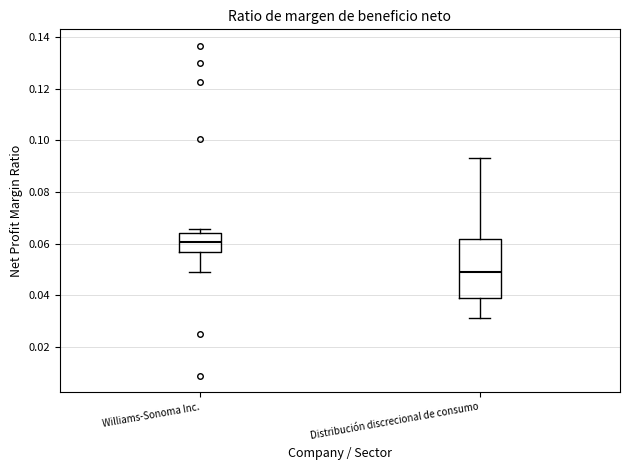

Reading left to right, transcribe this box plot: for each box, give where its median line is, the range the box spans, and where its two whiskers end, as read against the y-axis. The values are not printed on the chart, so give them approximately, as read against the axis.

Williams-Sonoma Inc.: median 0.060, box 0.056 to 0.064, whiskers 0.050 to 0.066
Distribución discrecional de consumo: median 0.048, box 0.040 to 0.062, whiskers 0.032 to 0.094